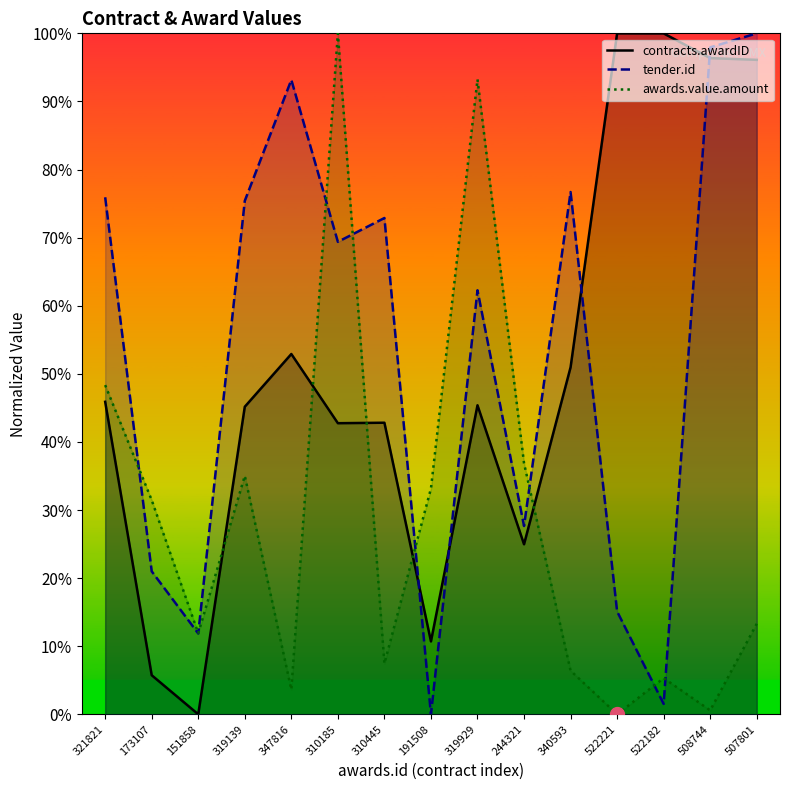

Which category has the highest value across all series?

522221